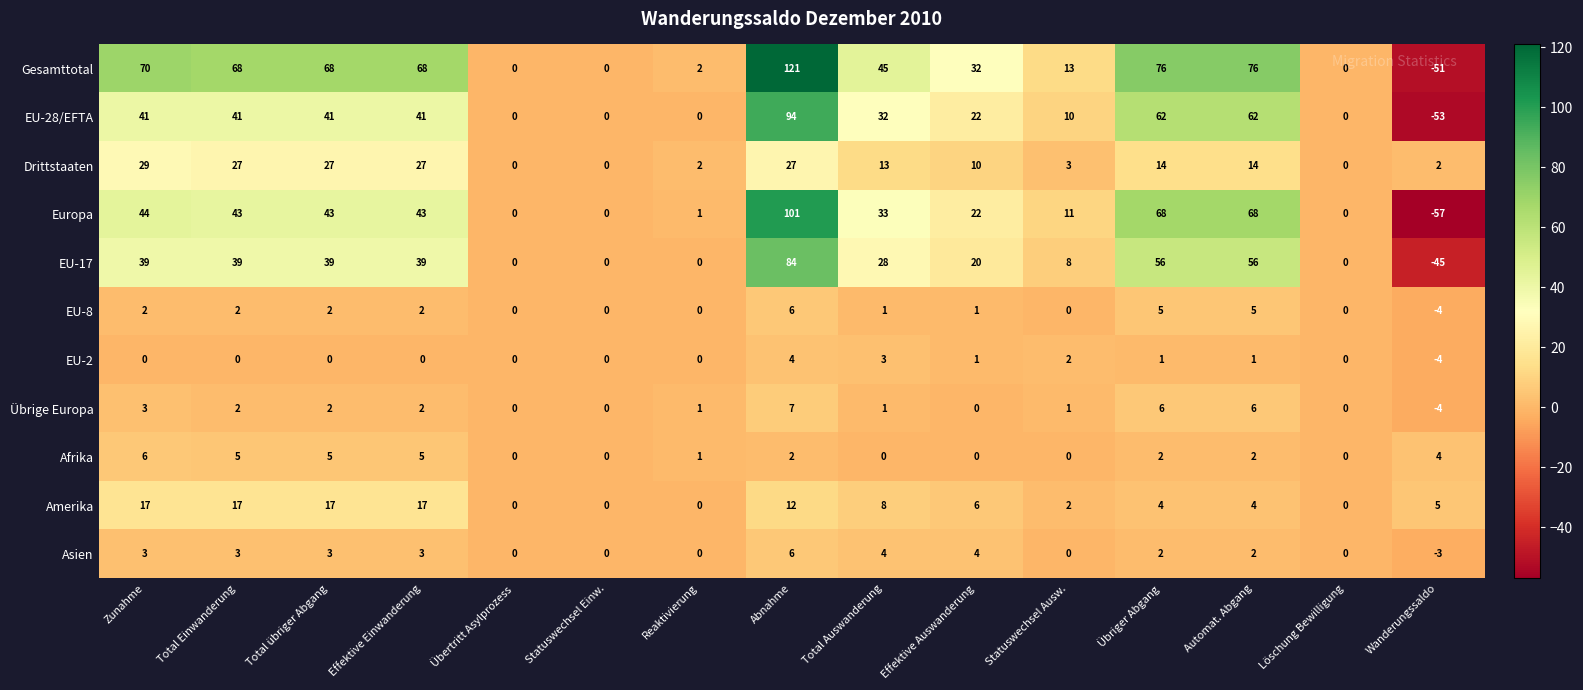

What is the highest value of the Asien series?

6